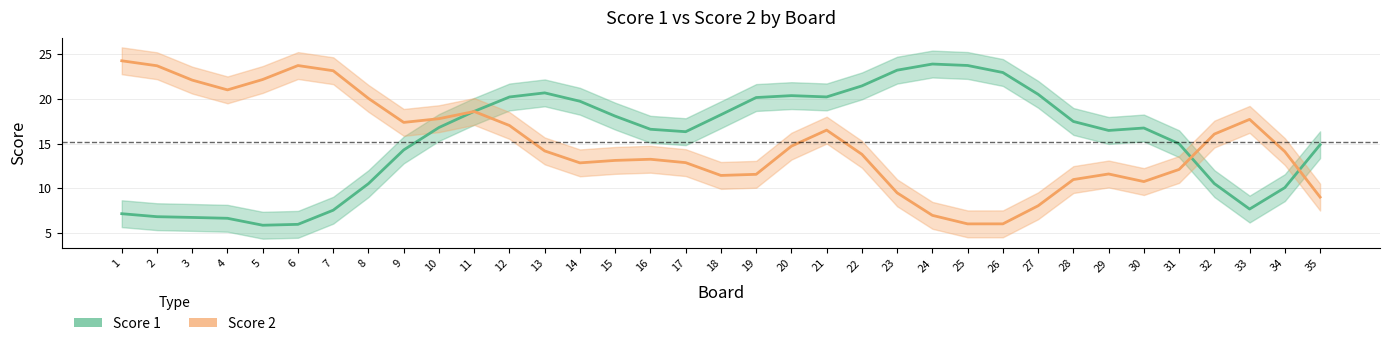

Reading left to right, list all the values displayed in this chart.

Score 1: 1=7.2	2=6.8	3=6.8	4=6.7	5=5.9	6=6.0	7=7.6	8=10.5	9=14.3	10=16.8	11=18.6	12=20.2	13=20.7	14=19.7	15=18.1	16=16.6	17=16.3	18=18.2	19=20.1	20=20.4	21=20.2	22=21.4	23=23.2	24=23.9	25=23.7	26=22.9	27=20.5	28=17.5	29=16.5	30=16.7	31=15.0	32=10.5	33=7.7	34=10.1	35=14.9
Score 2: 1=24.2	2=23.7	3=22.1	4=21.0	5=22.2	6=23.7	7=23.1	8=20.0	9=17.4	10=17.8	11=18.6	12=17.0	13=14.2	14=12.8	15=13.1	16=13.2	17=12.9	18=11.4	19=11.6	20=14.7	21=16.5	22=13.8	23=9.5	24=7.0	25=6.0	26=6.0	27=8.1	28=11.0	29=11.6	30=10.8	31=12.1	32=16.1	33=17.7	34=14.1	35=9.0